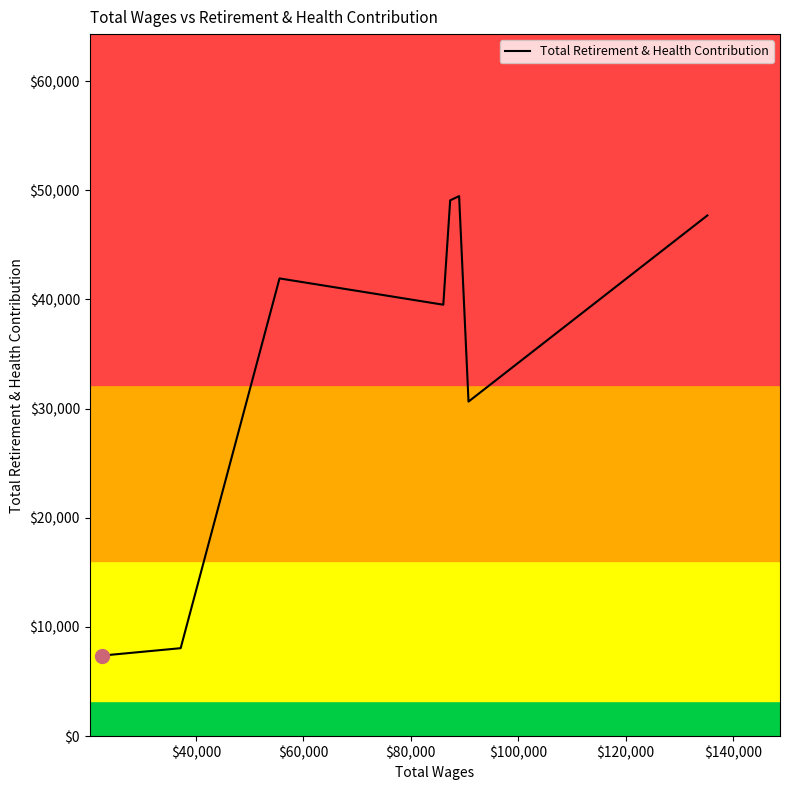

What is the average value?

34221